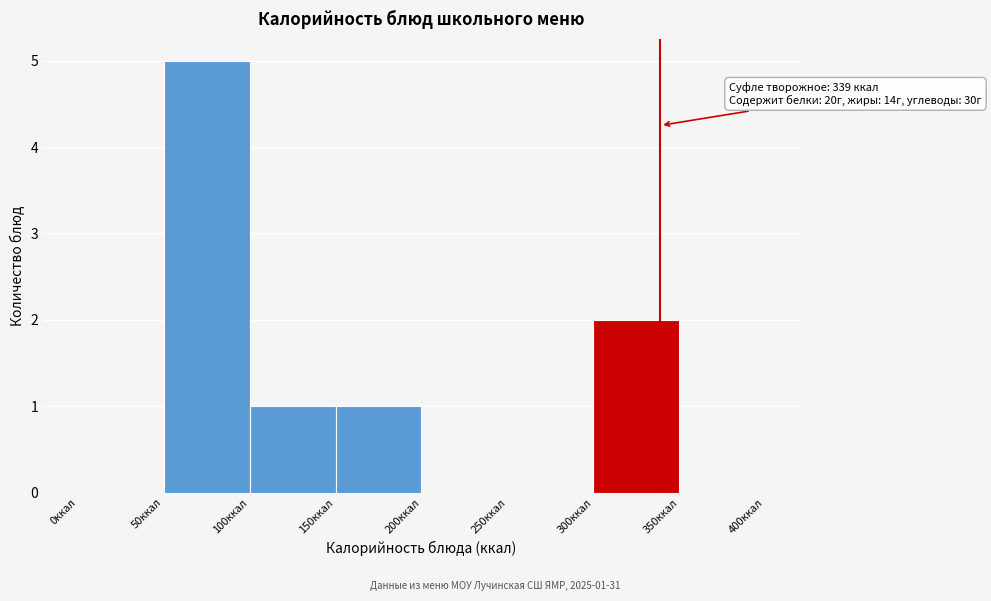

Over which range of the x-axis is the bar tallest?

50 to 100